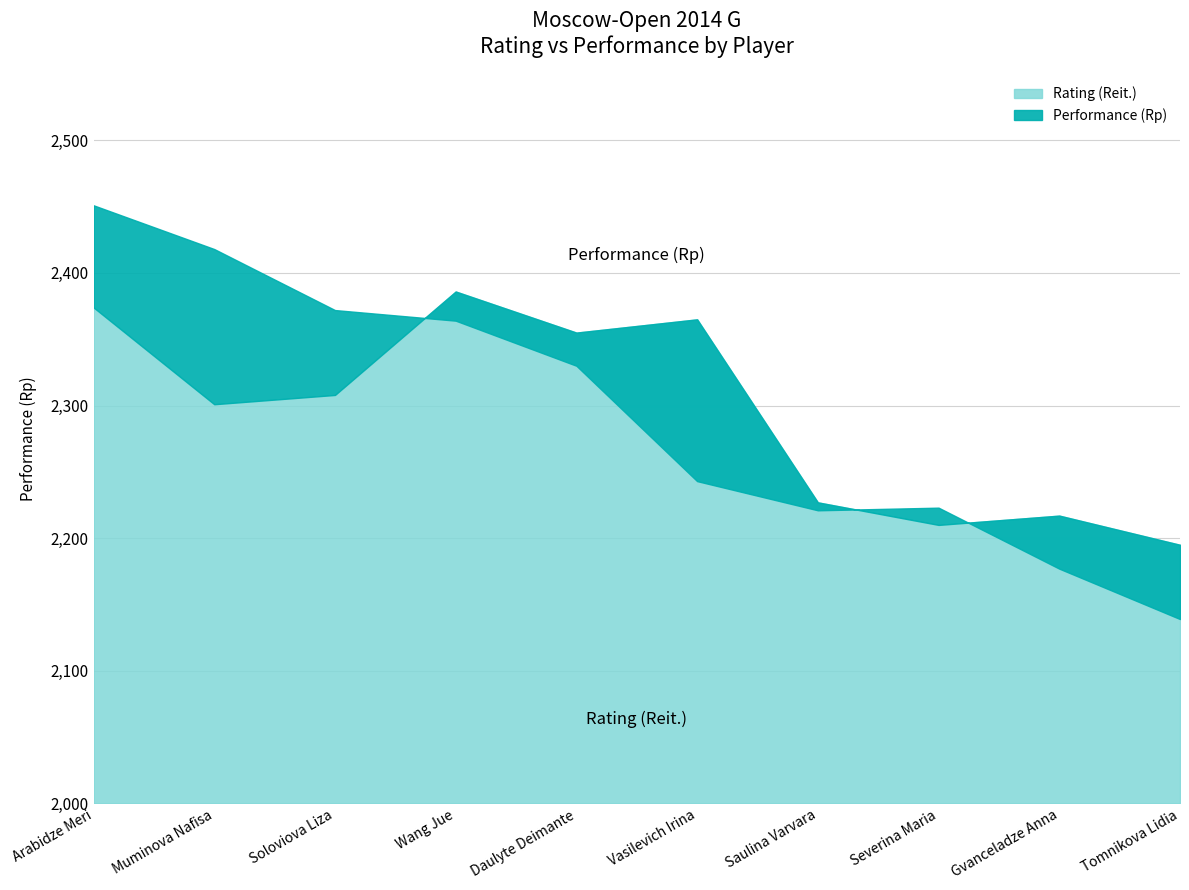

Reading left to right, transcribe all the data shown in this chart.

Rating (Reit.): Arabidze Meri=2374	Muminova Nafisa=2301	Soloviova Liza=2308	Wang Jue=2386	Daulyte Deimante=2355	Vasilevich Irina=2365	Saulina Varvara=2227	Severina Maria=2210	Gvanceladze Anna=2217	Tomnikova Lidia=2195
Performance (Rp): Arabidze Meri=2451	Muminova Nafisa=2418	Soloviova Liza=2372	Wang Jue=2364	Daulyte Deimante=2330	Vasilevich Irina=2243	Saulina Varvara=2221	Severina Maria=2223	Gvanceladze Anna=2177	Tomnikova Lidia=2139